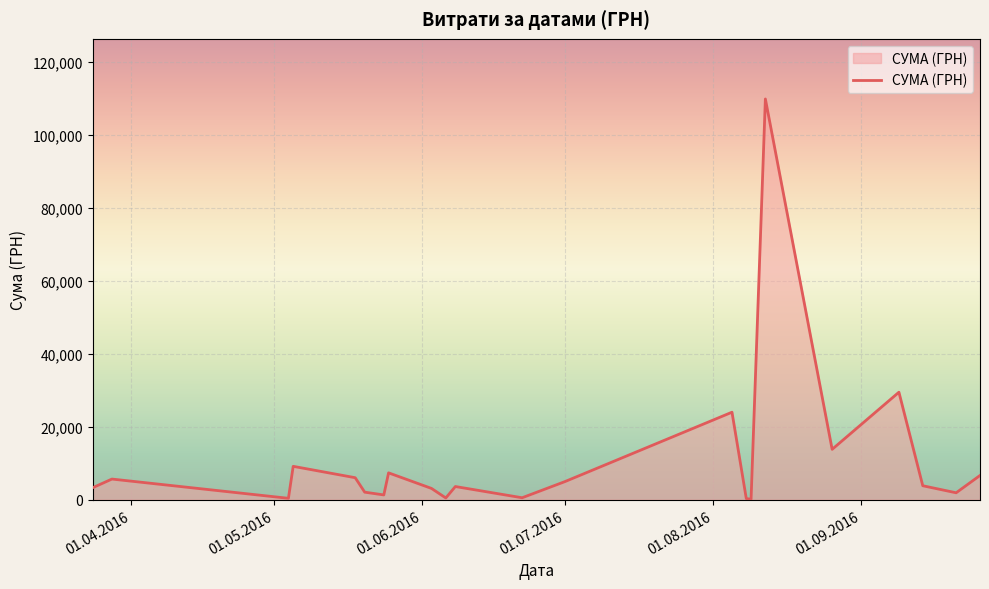

What is the maximum value shown in the chart?

109857.0